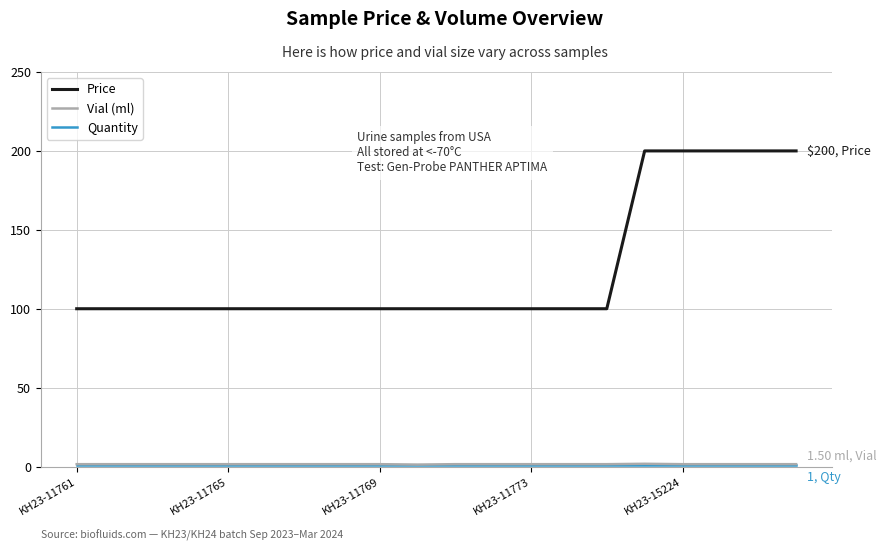

Which series has the largest total across all categories?

Price